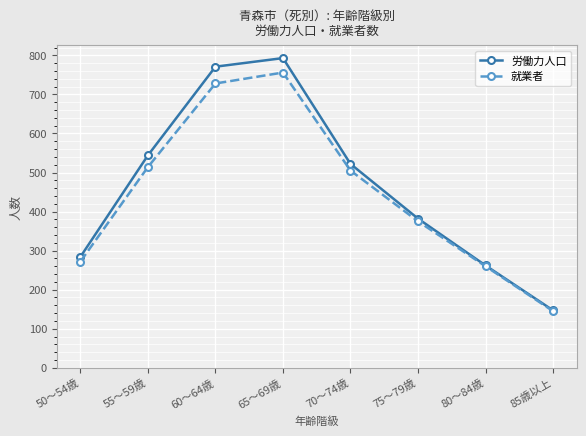

What is the spread (max minus min) of values at 75～79歳?

7